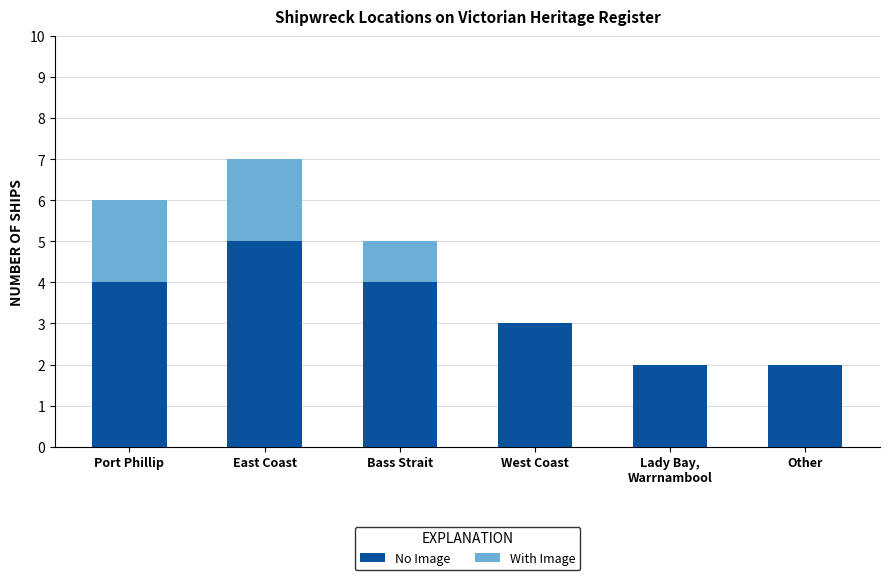

The value of No Image at East Coast is 2. True or false?

False